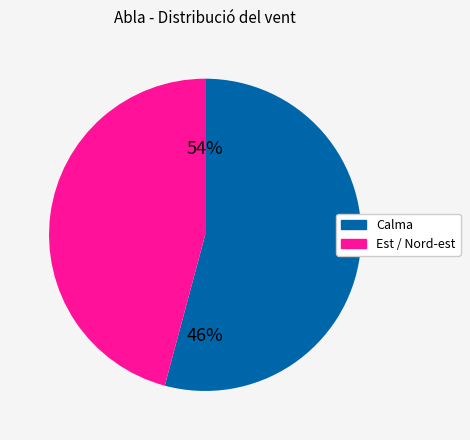

How many segments does this pie chart have?

2